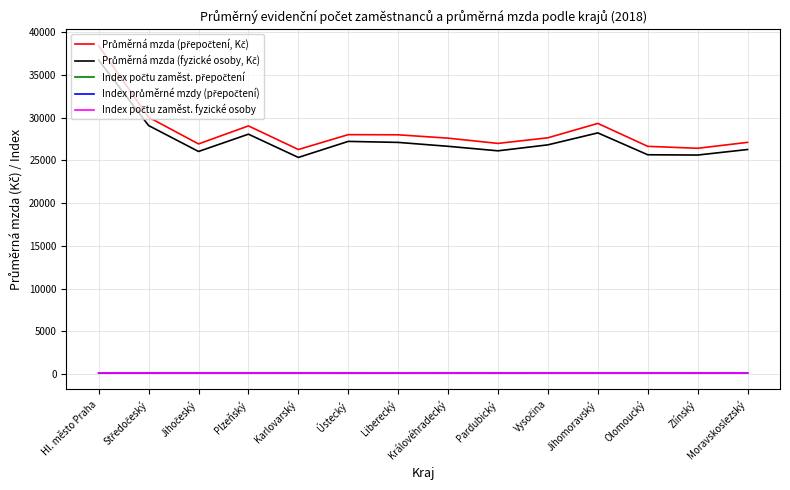

How many lines are shown in the chart?

5